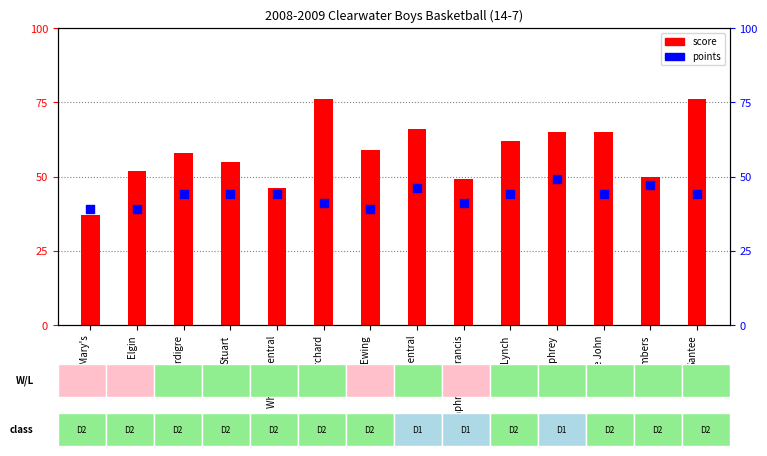

At which category is the sum across all series the highest?

Santee